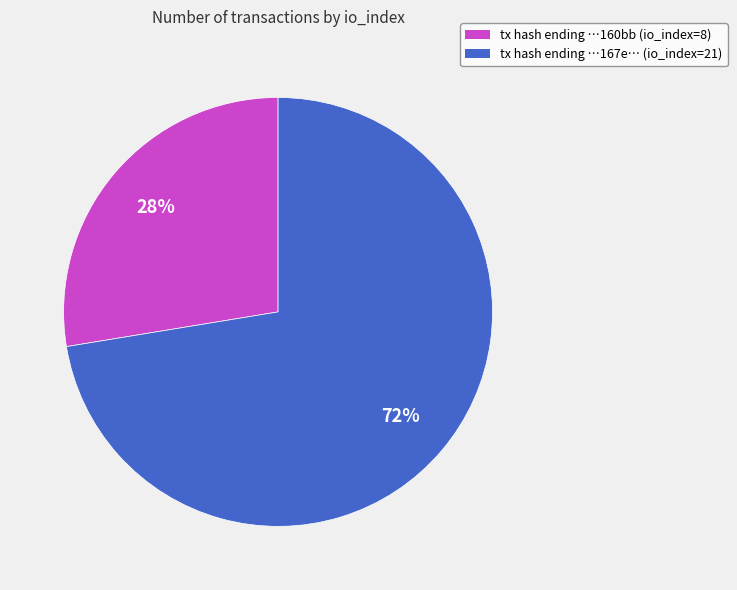

Is there any slice that represents more than half of the pie?

Yes